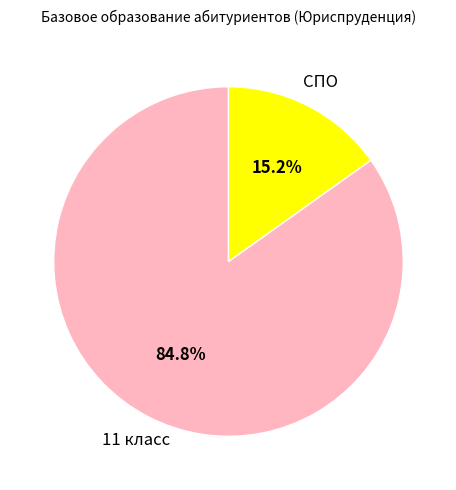

Rank the categories by value from highest to lowest.

11 класс, СПО